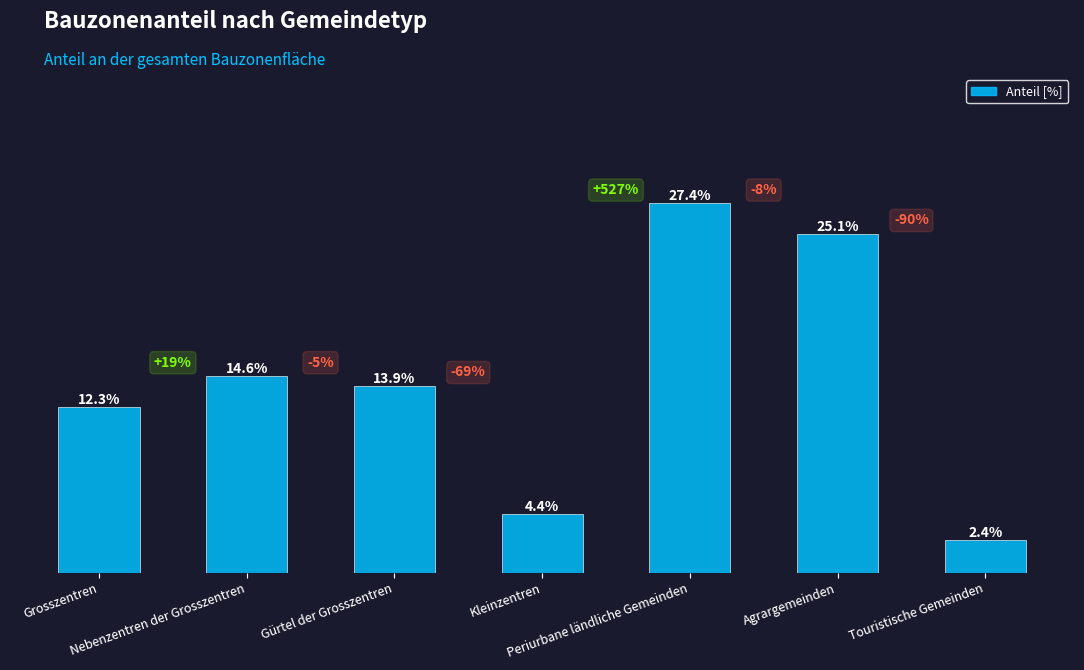

What is the label of the 2nd bar from the left?

Nebenzentren der Grosszentren